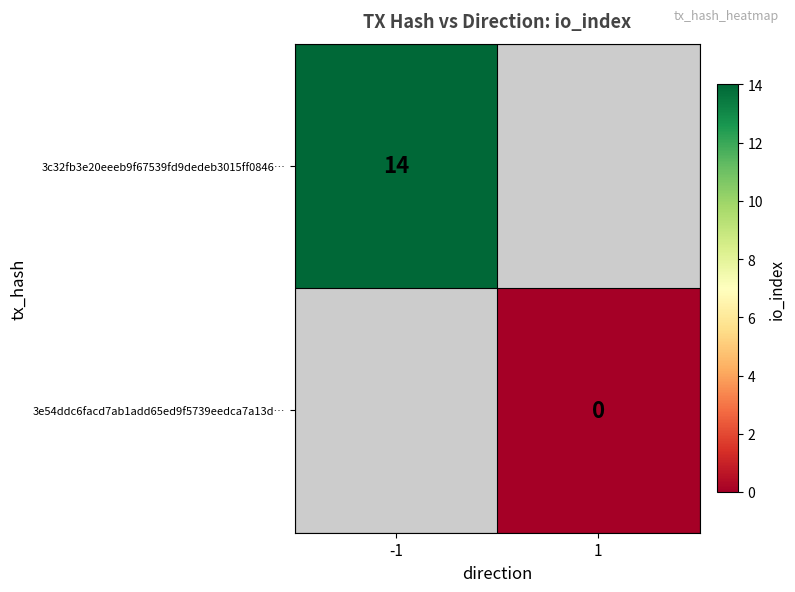

The value of 3c32fb3e20eeeb9f67539fd9dedeb3015ff0846… at -1 is 23. True or false?

False